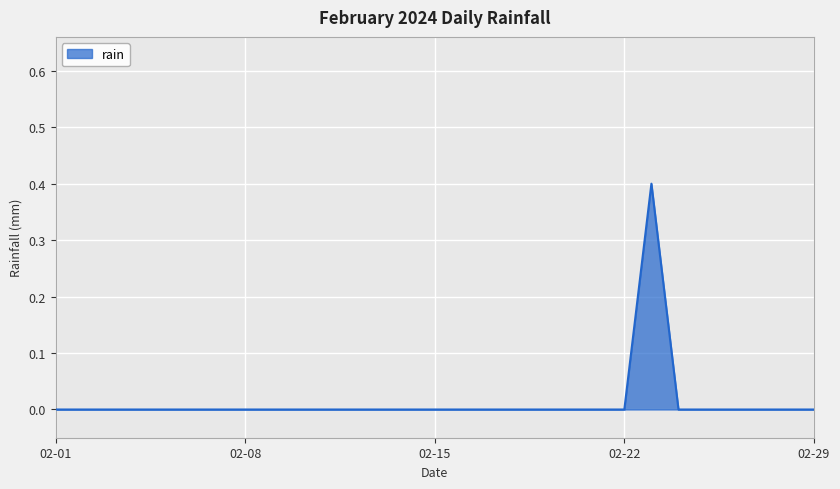

What is the greatest value displayed?

0.4